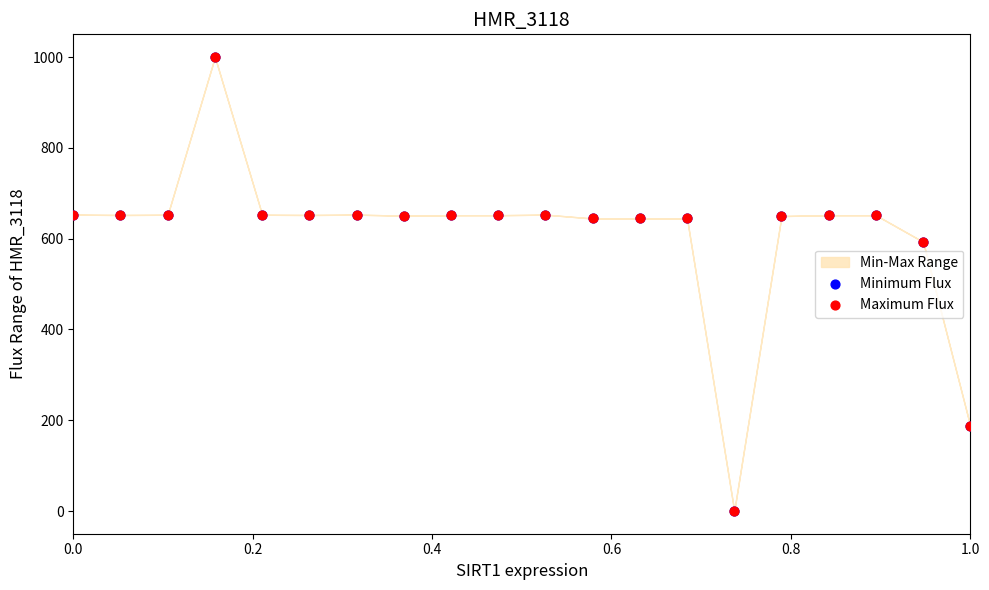

Which series reaches the minimum Y coordinate?

Minimum Flux